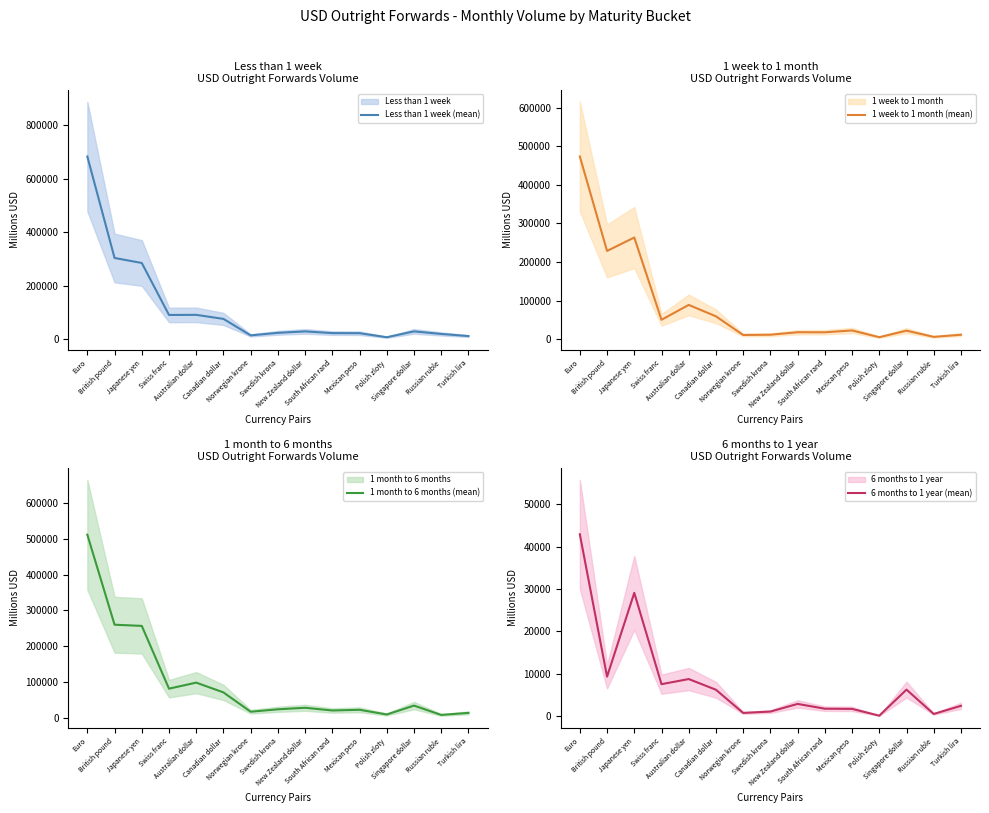

At which category is the sum across all series the highest?

Euro